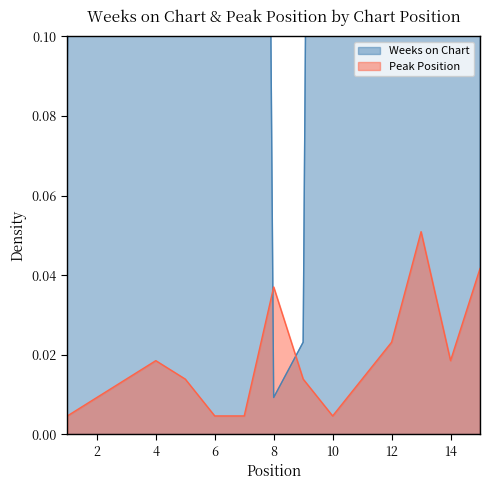

Where do Weeks on Chart and Peak Position first cross each other?

7 and 8